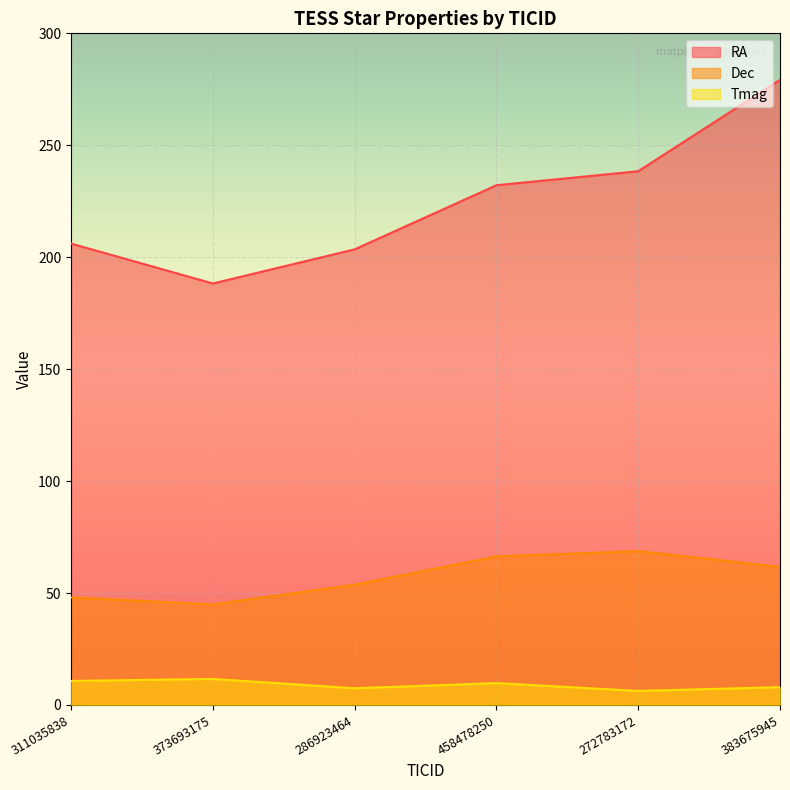

True or false: Dec and Tmag intersect in this chart.

False